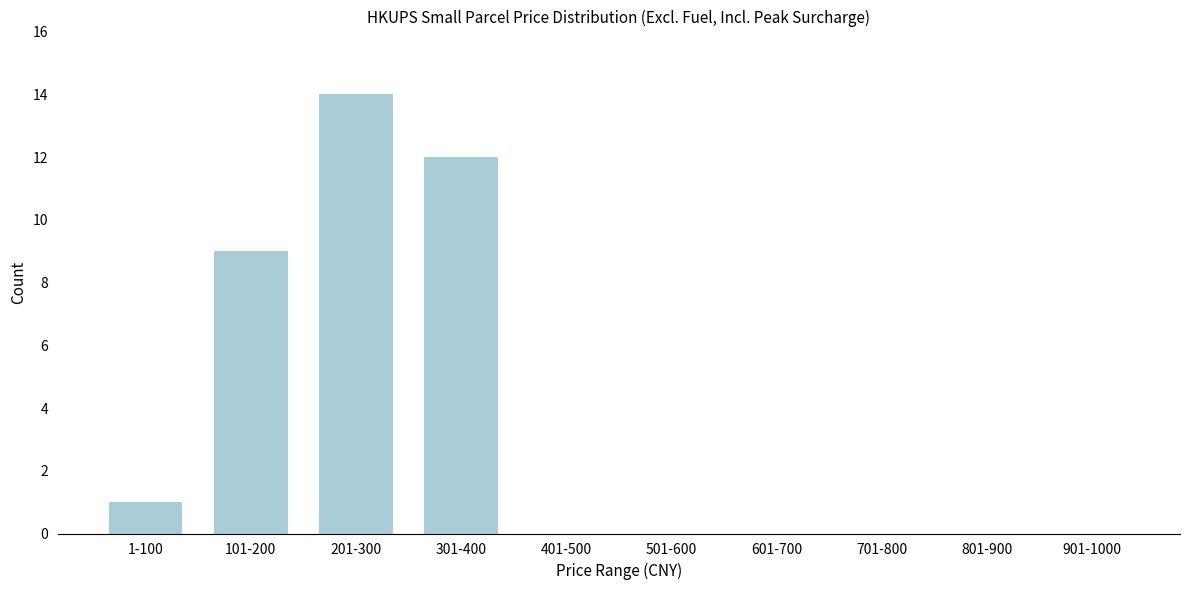

What is the change in value from 1-100 to 201-300?

+13